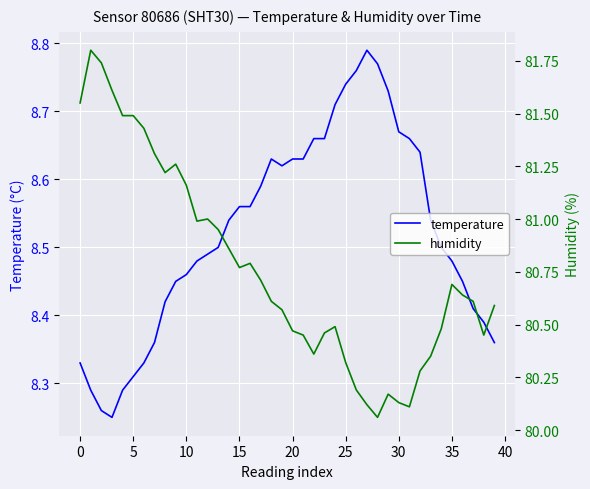

Which category has the lowest value in the humidity series?

28